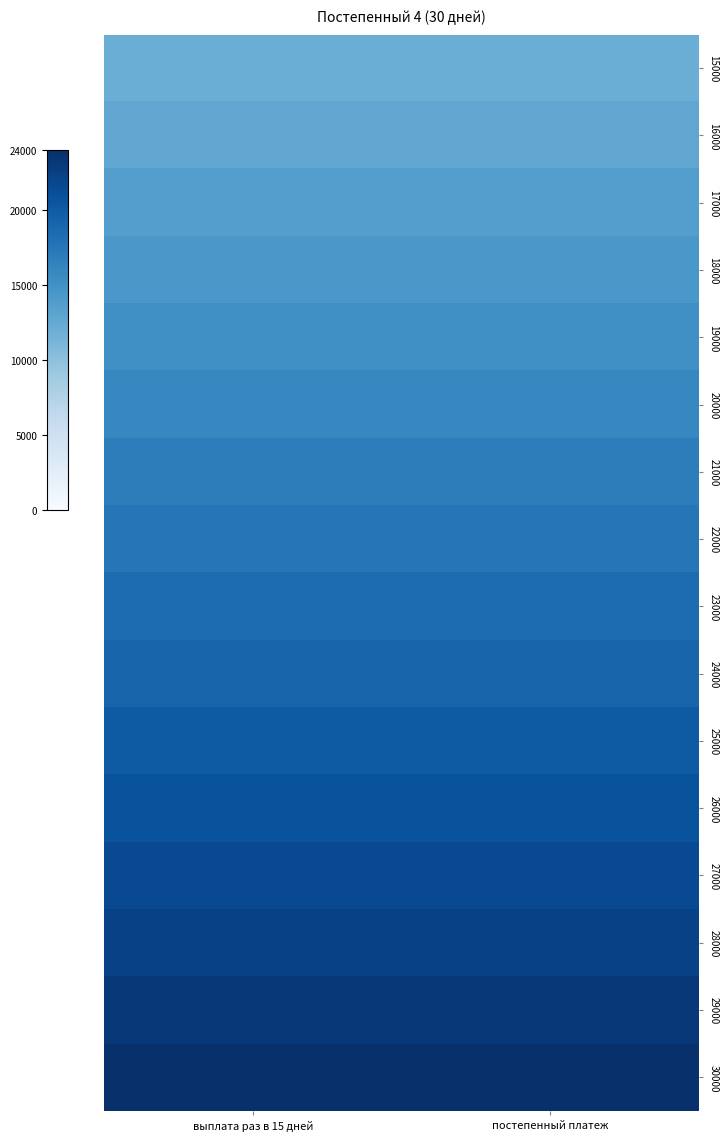

Which has a higher value, выплата раз в 15 дней or постепенный платеж?

выплата раз в 15 дней